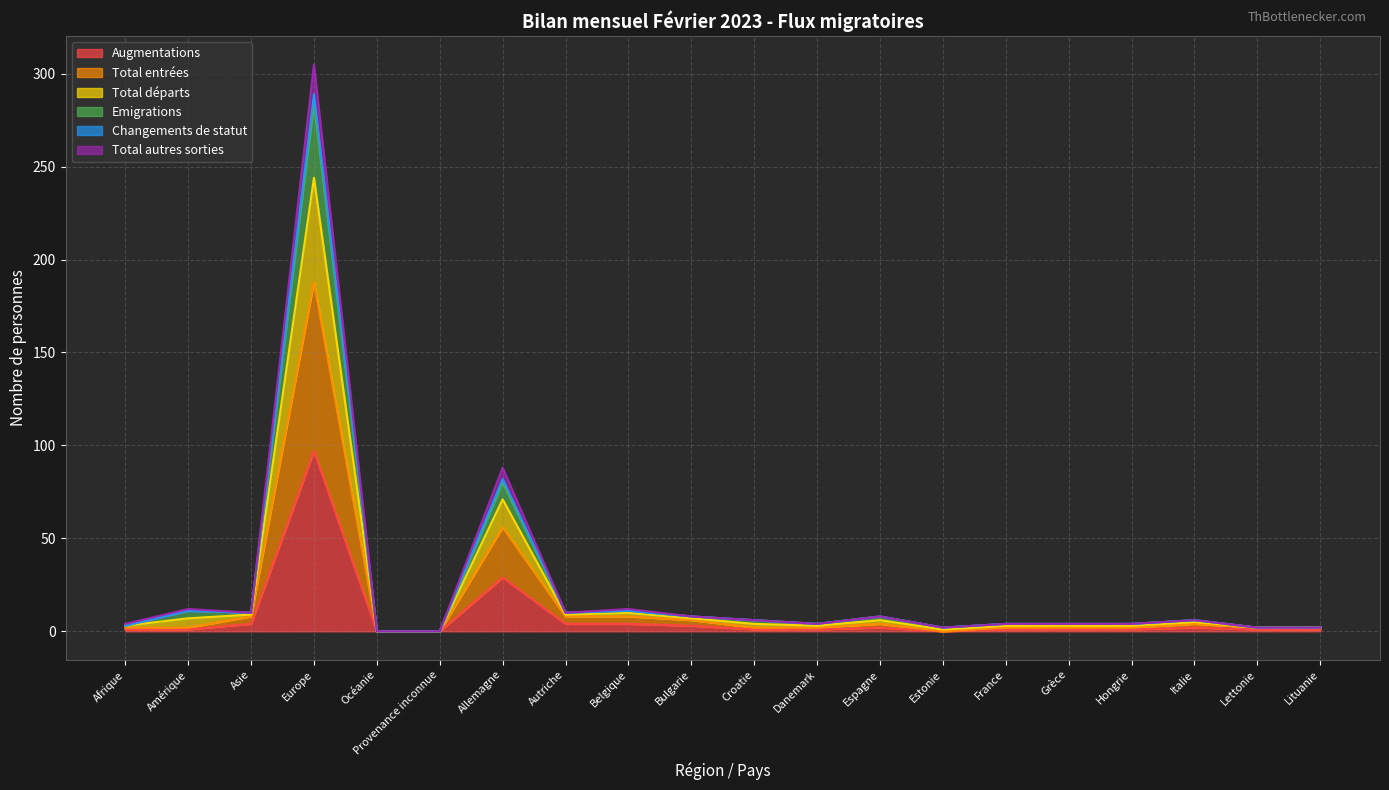

What is the highest value of the Augmentations series?

97